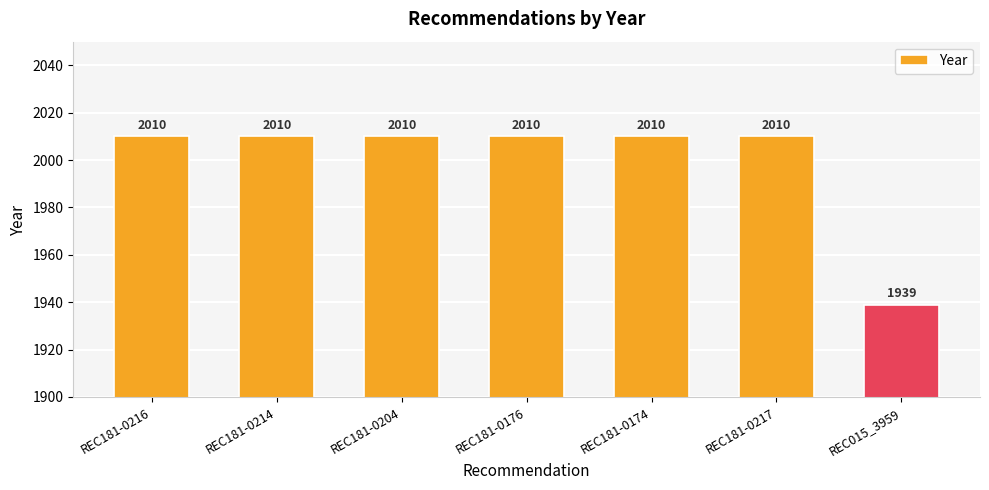

What is the sum of all values?

13999